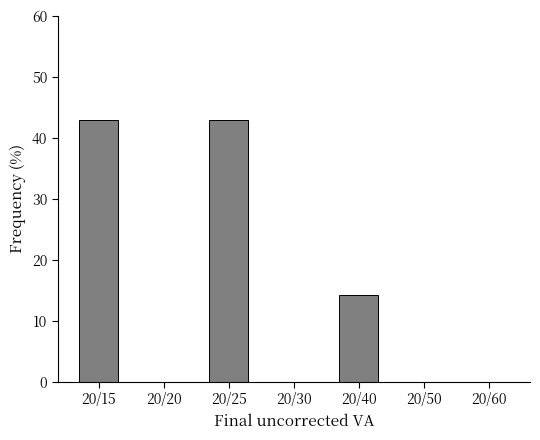

Reading left to right, list all the values displayed in this chart.

20/15=42.9	20/20=0.0	20/25=42.9	20/30=0.0	20/40=14.3	20/50=0.0	20/60=0.0